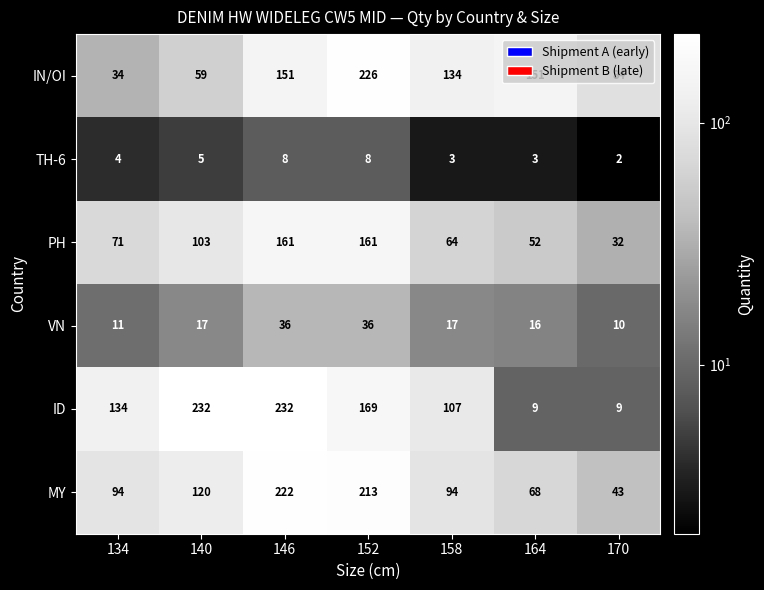

Is the value of ID at 158 greater than the value of TH-6 at 140?

Yes